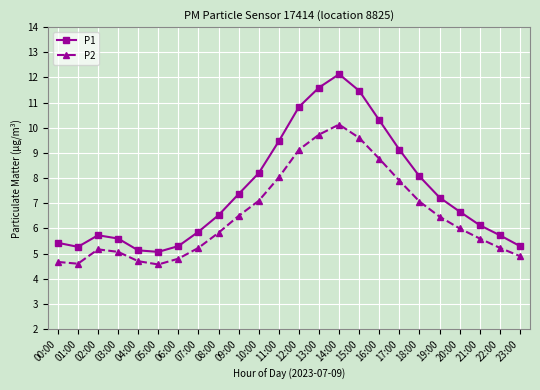

How many lines are shown in the chart?

2